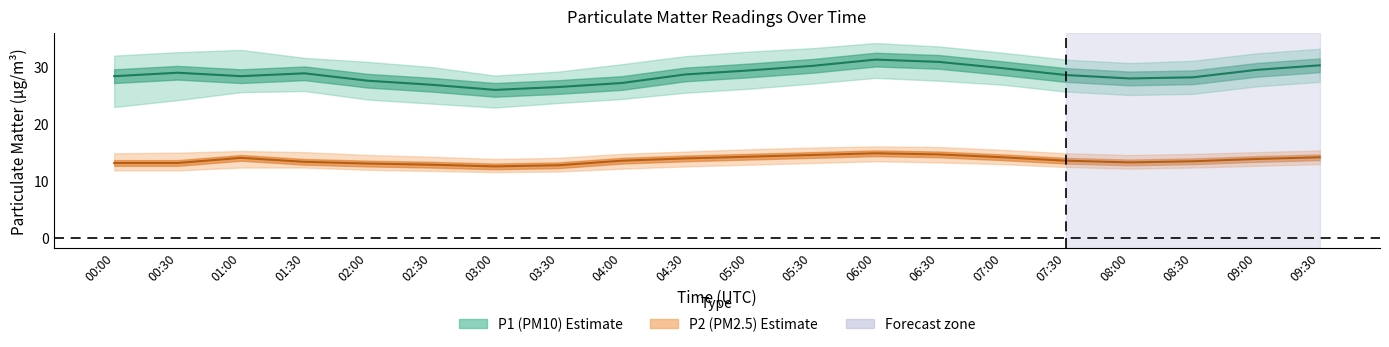

At which category does P2_lower reach its first local valley?

03:00